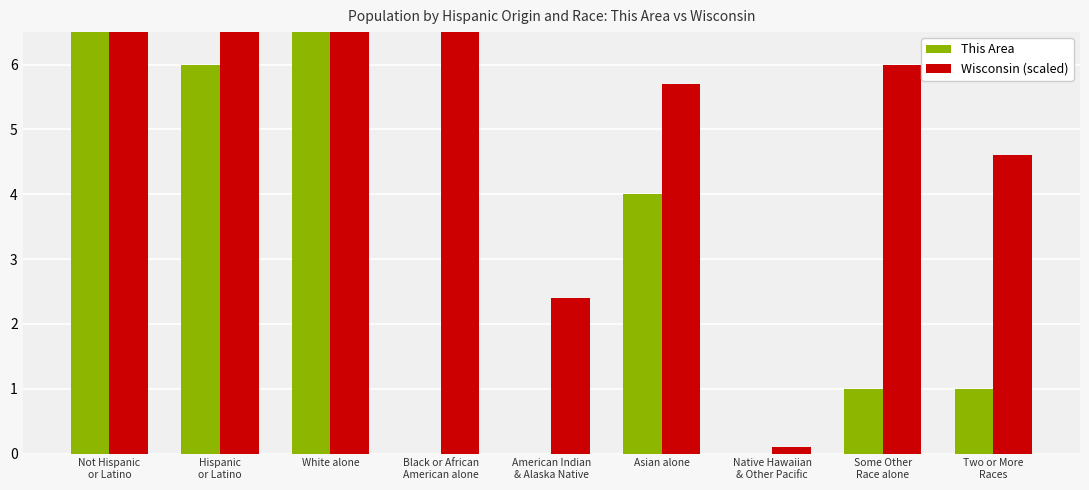

Is the value of This Area at American Indian
& Alaska Native greater than the value of Wisconsin (scaled) at Not Hispanic
or Latino?

No